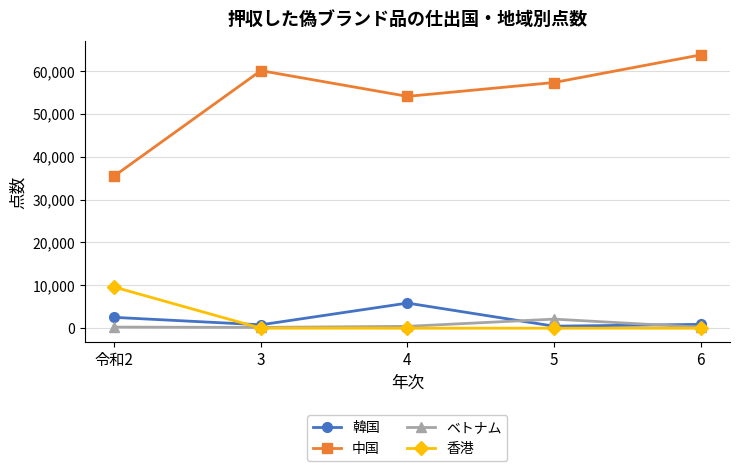

What position from the right is 5?

2